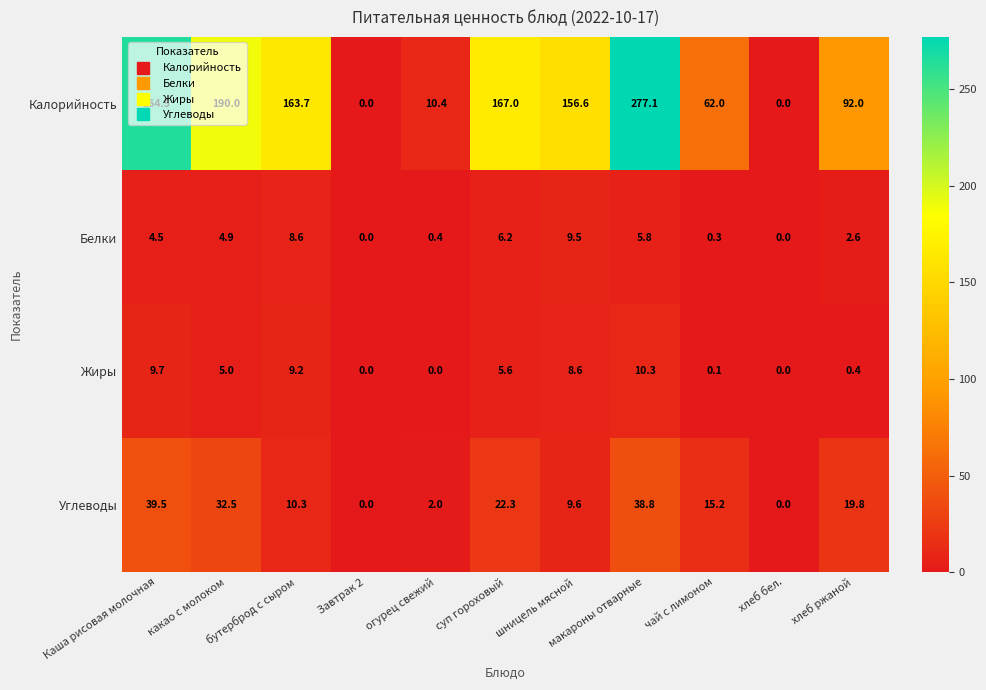

What is the total value across all series at суп гороховый?

201.1